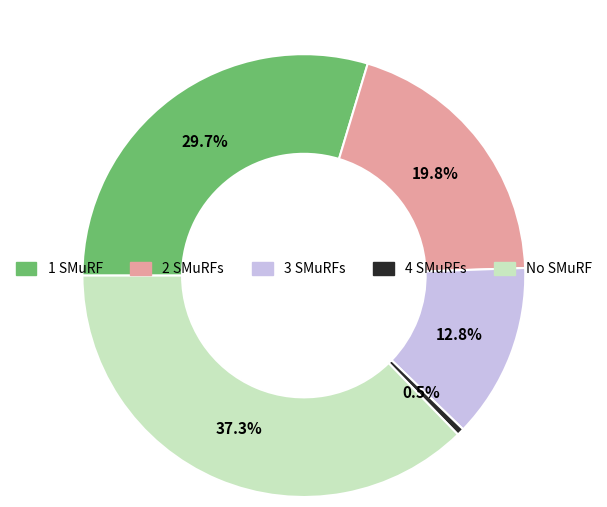

How many segments does this pie chart have?

5